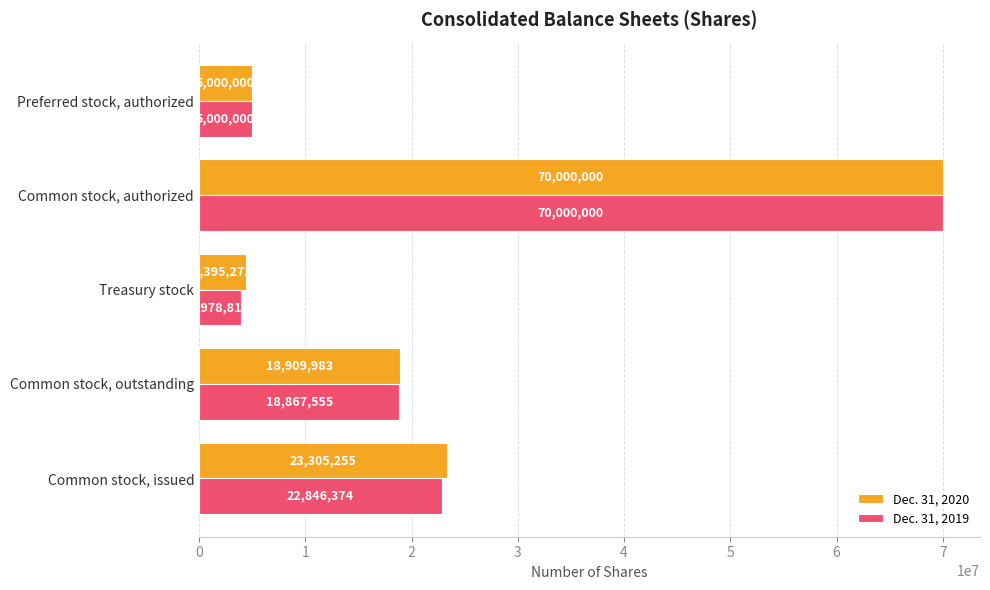

At which category is the sum across all series the highest?

Common stock, authorized